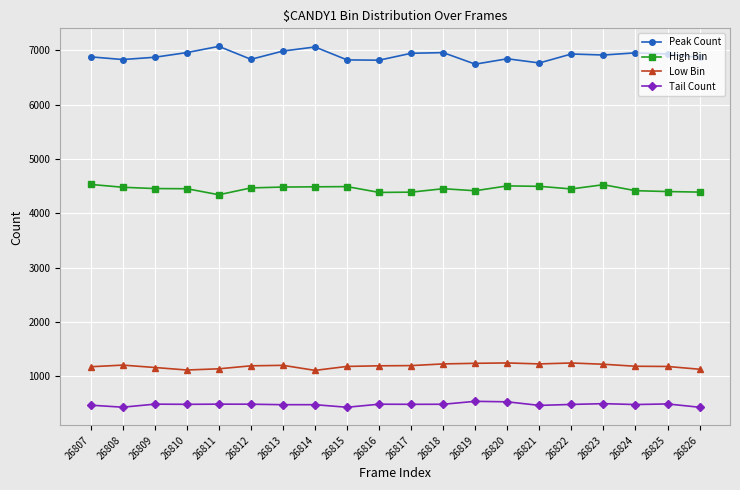

What is the sum of the Low Bin values at 26816 and 26820?

2441